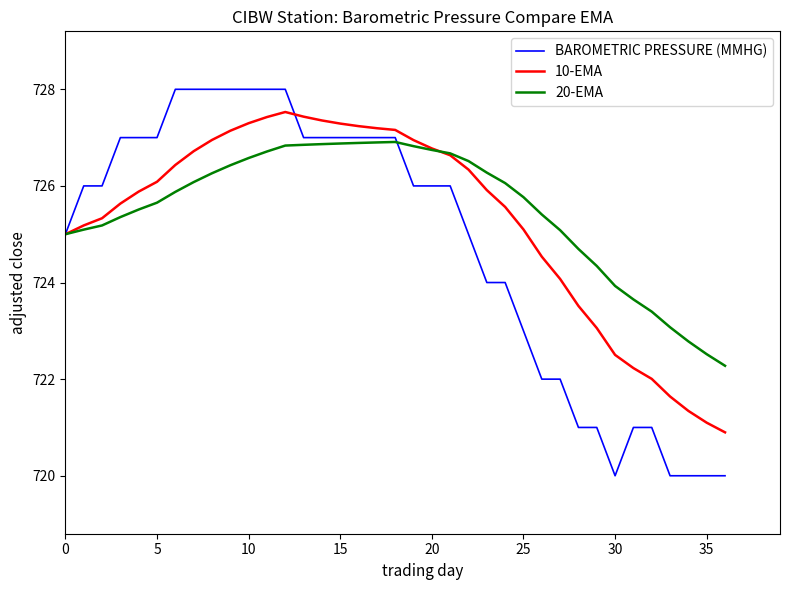

List the series in order of their peak value, lowest first.

20-EMA, 10-EMA, BAROMETRIC PRESSURE (MMHG)